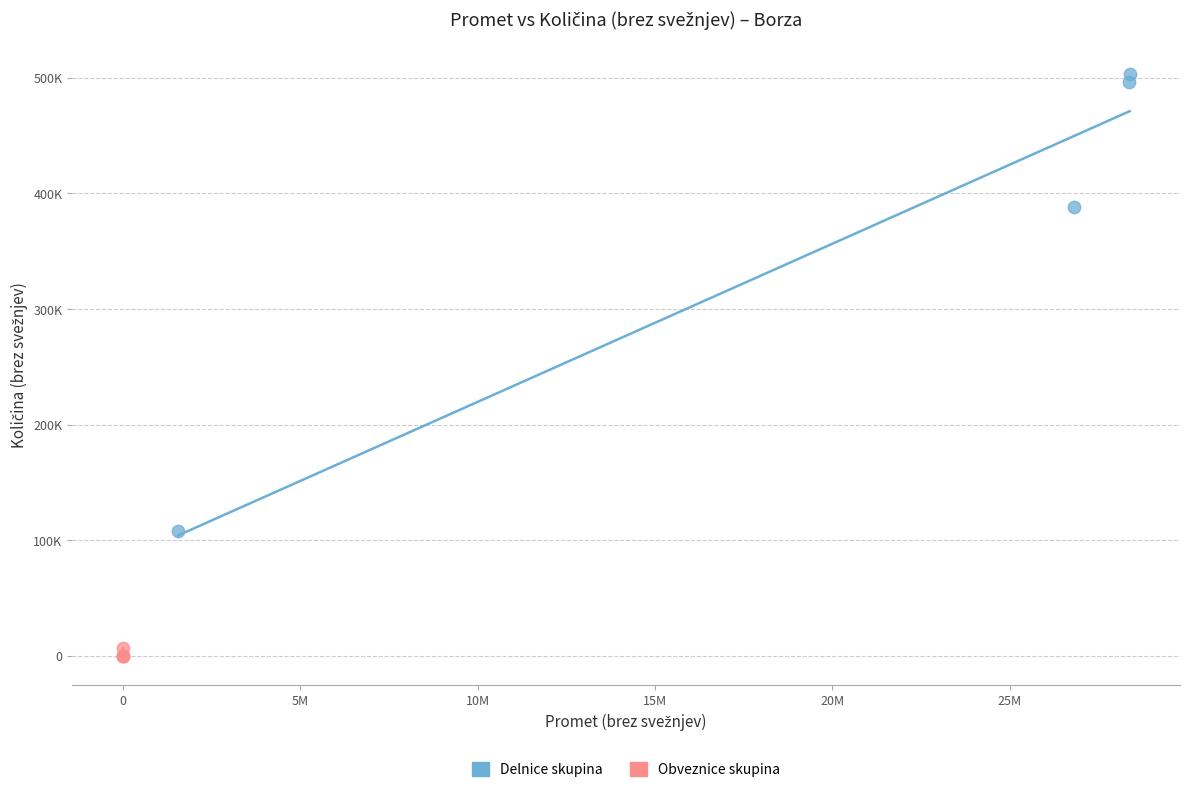

What are all the series names shown in the legend?

Delnice skupina, Obveznice skupina